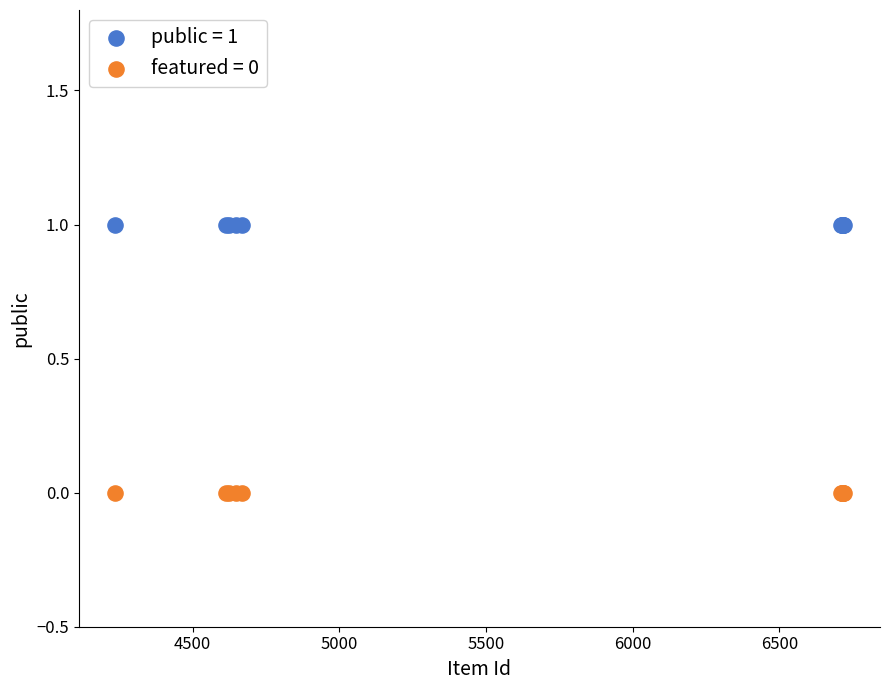

What are all the series names shown in the legend?

public = 1, featured = 0